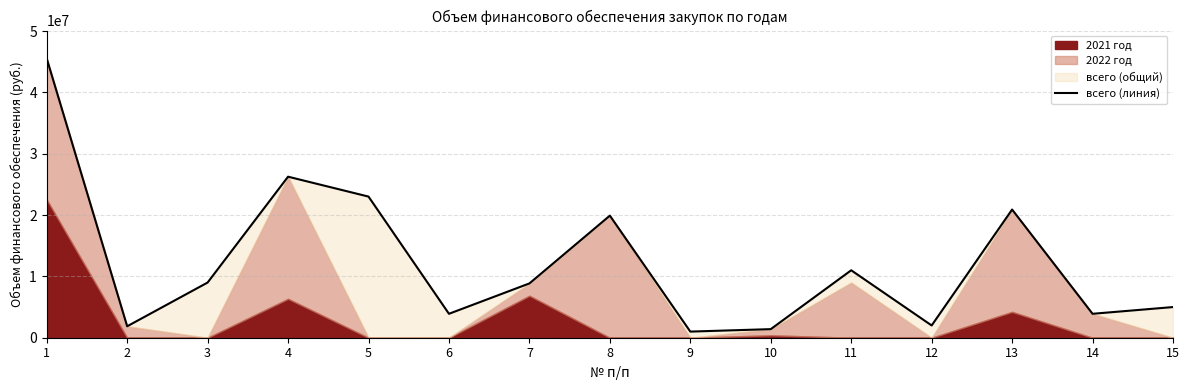

Rank the categories by value from lowest to highest.

9, 10, 2, 12, 6, 14, 15, 7, 3, 11, 8, 13, 5, 4, 1